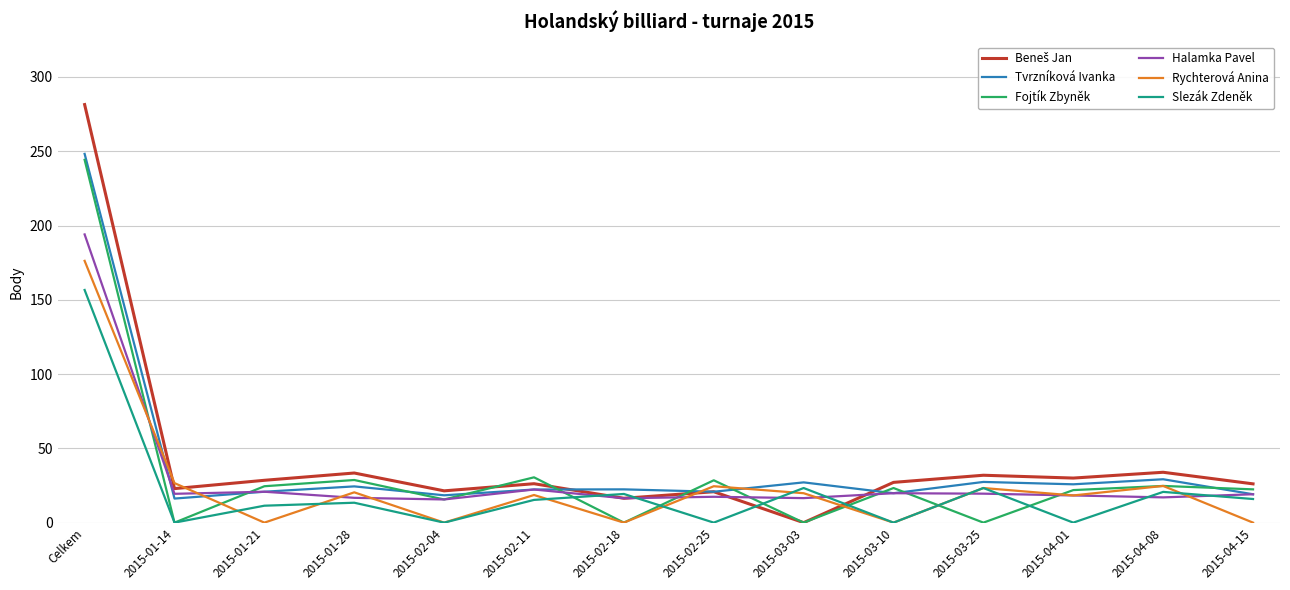

Which category has the highest value in the Rychterová Anina series?

Celkem